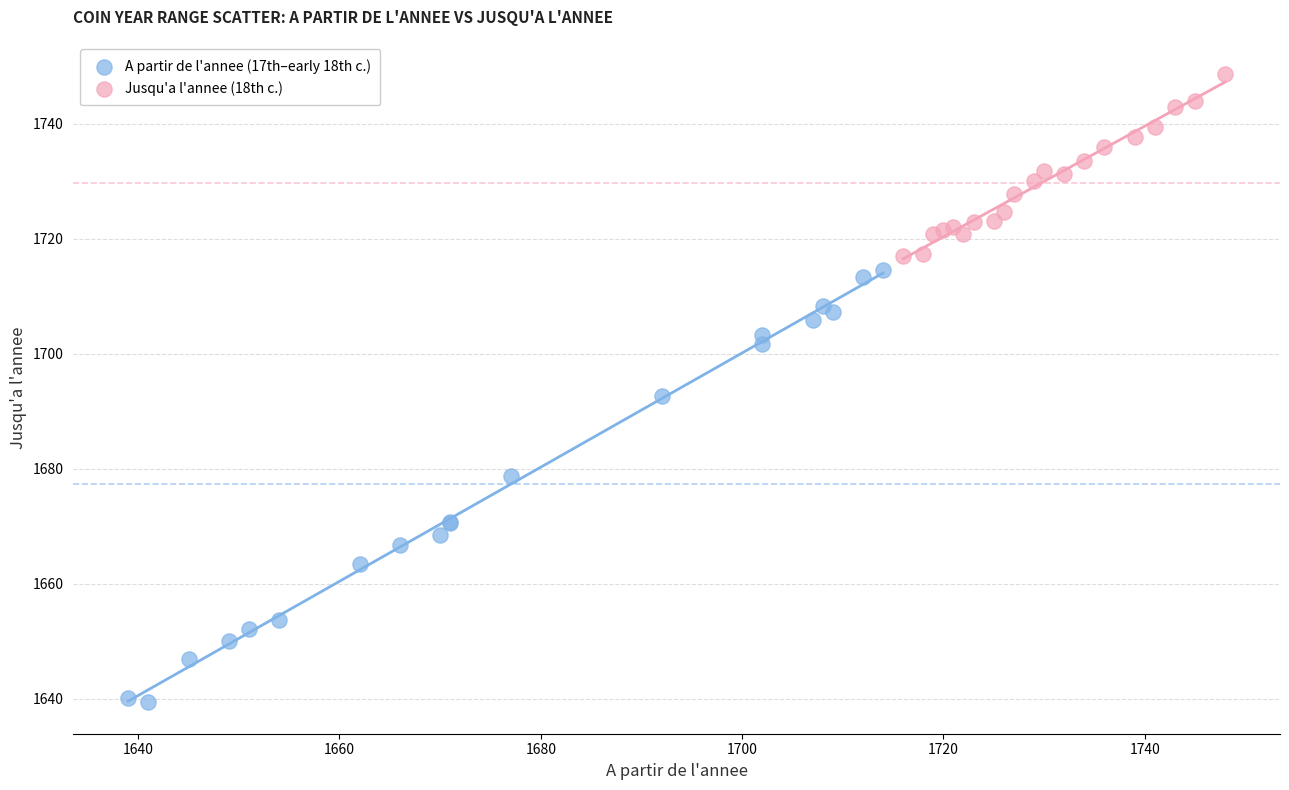

Which series contains the highest Y value?

Jusqu'a l'annee (18th c.)